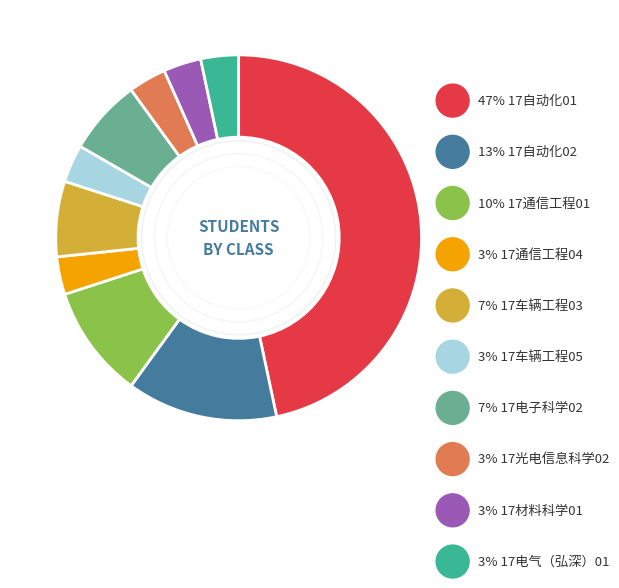

Rank the categories by value from highest to lowest.

17自动化01, 17自动化02, 17通信工程01, 17车辆工程03, 17电子科学02, 17通信工程04, 17车辆工程05, 17光电信息科学02, 17材料科学01, 17电气（弘深）01